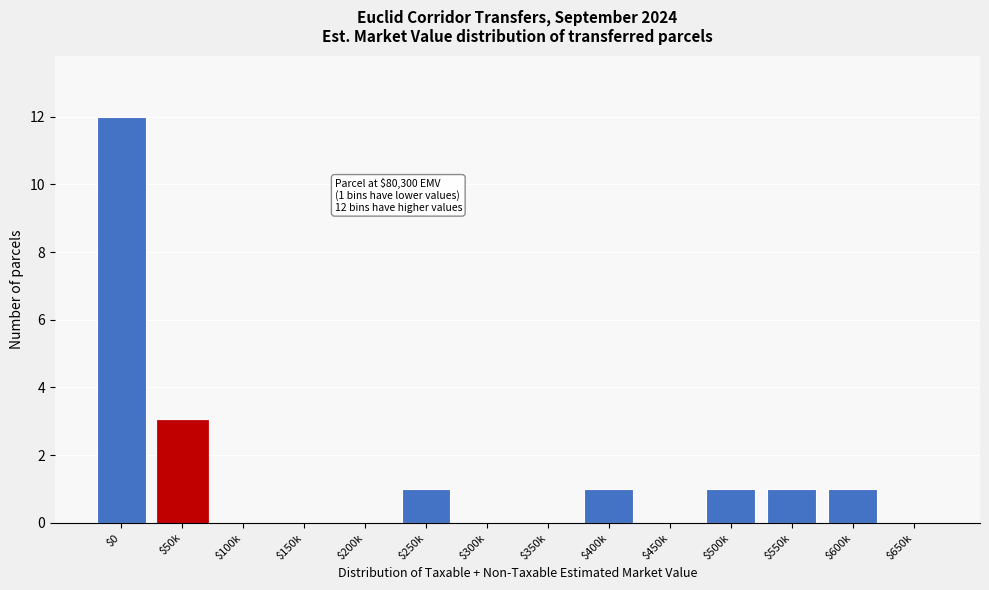

Where is the data nearest to the value 6?

$50k